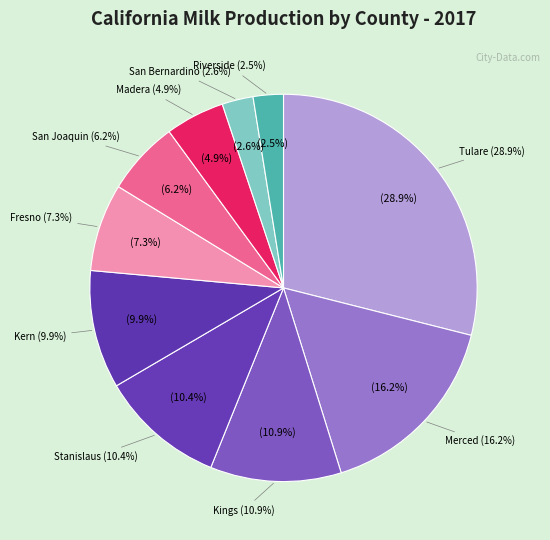

Approximately how many times larger is the value at Riverside compared to Kings?

0.2